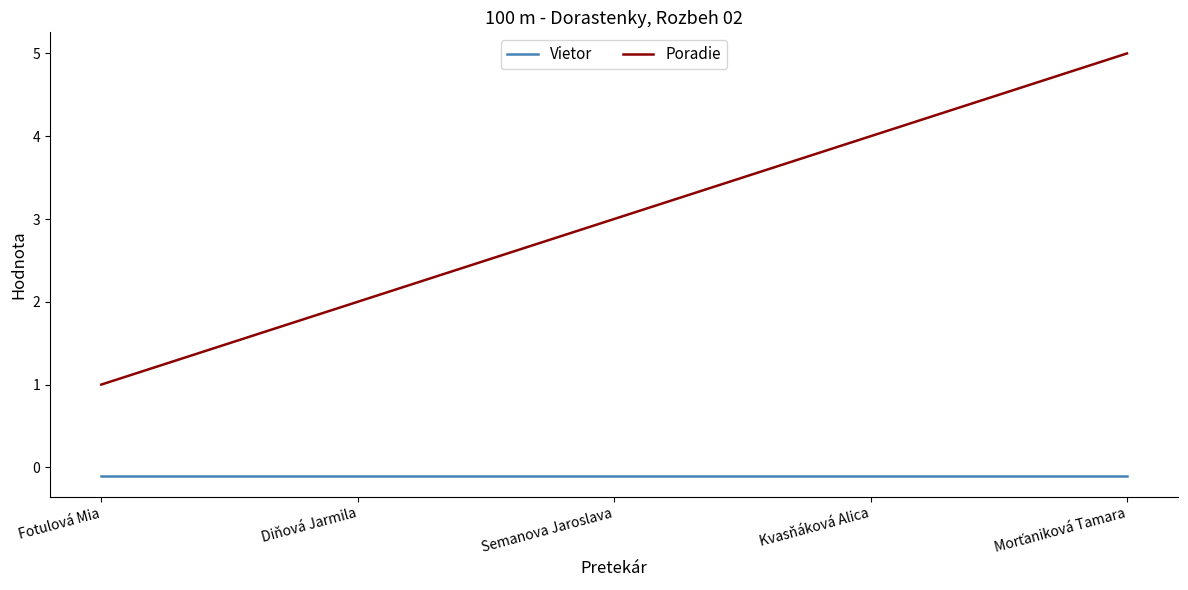

Which series has the largest range (max minus min)?

Poradie